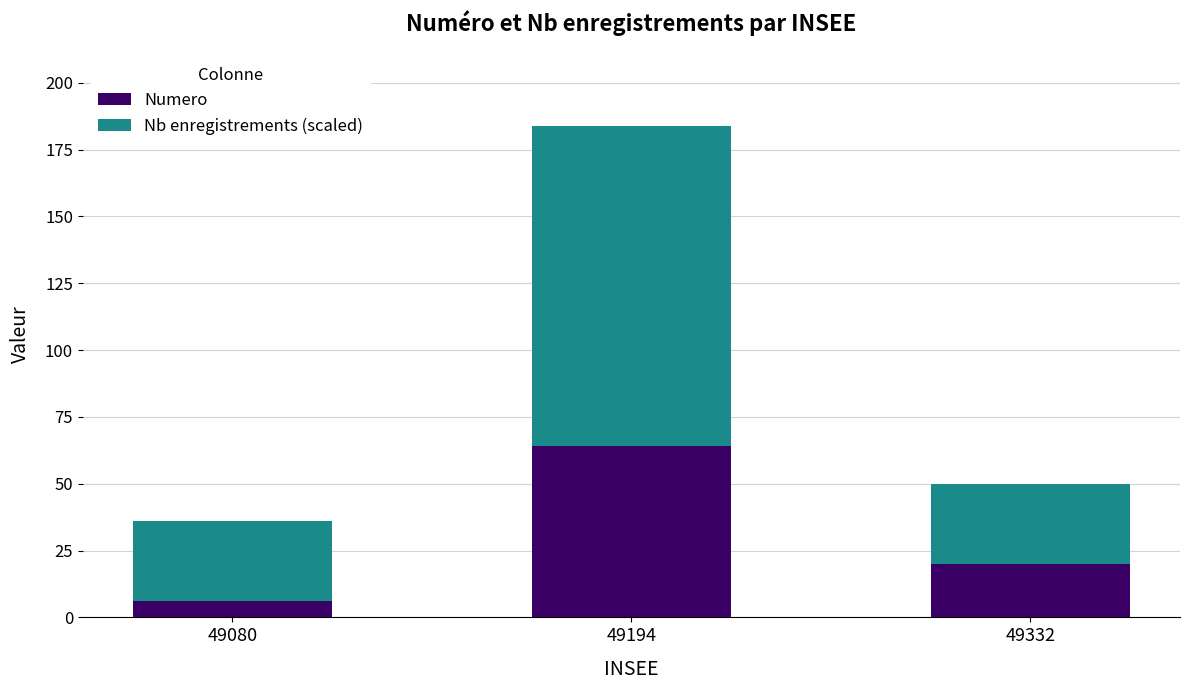

What is the highest value of the Numero series?

64